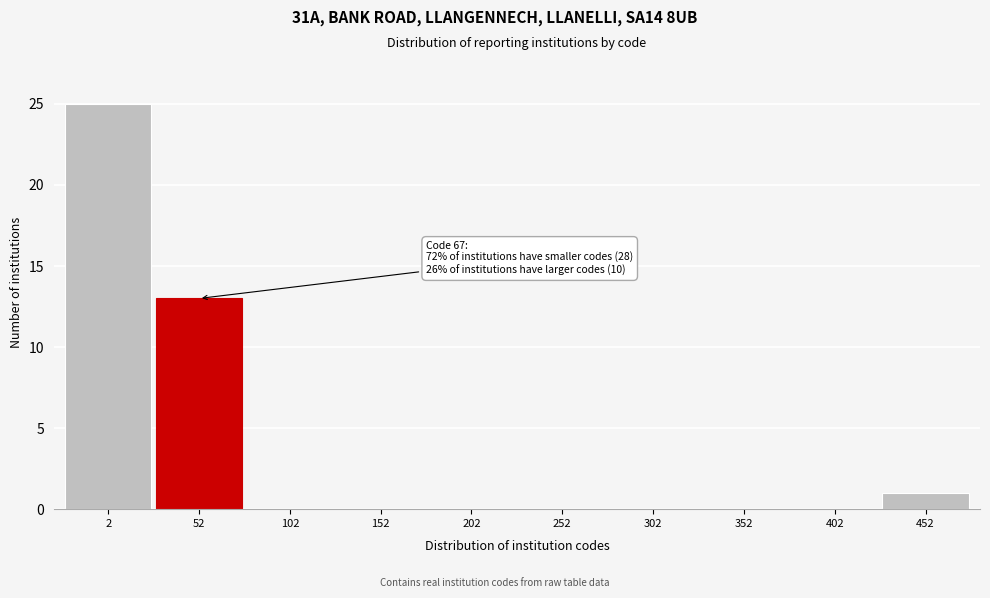

Reading left to right, what are all the values shown in this chart?

2=25	52=13	102=0	152=0	202=0	252=0	302=0	352=0	402=0	452=1